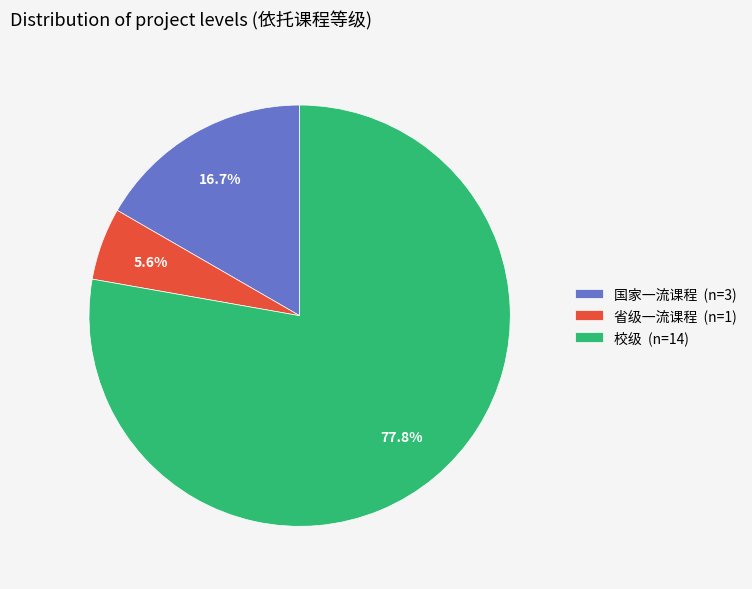

Which category has the smallest portion of the pie?

省级一流课程